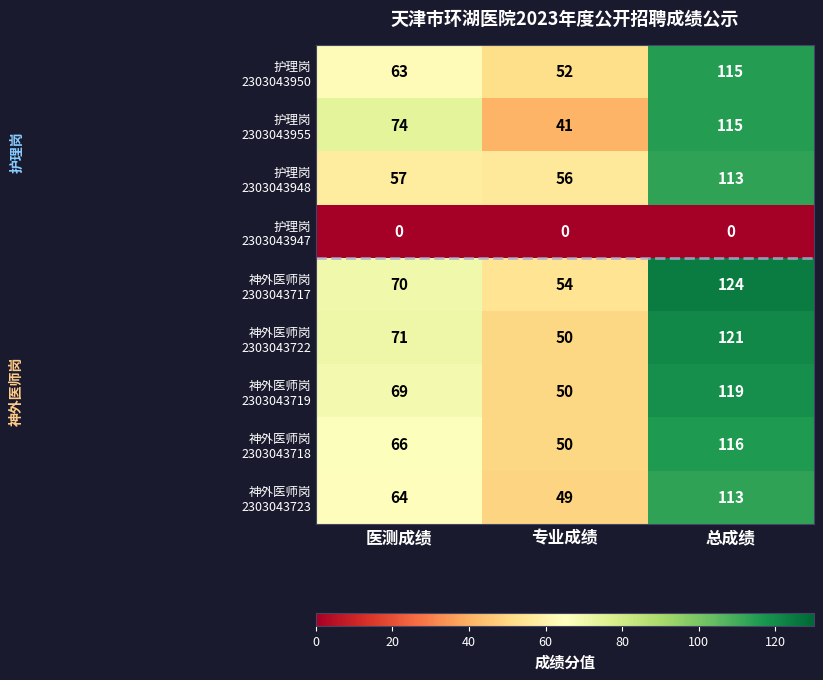

What is the total value across all series at 专业成绩?

402